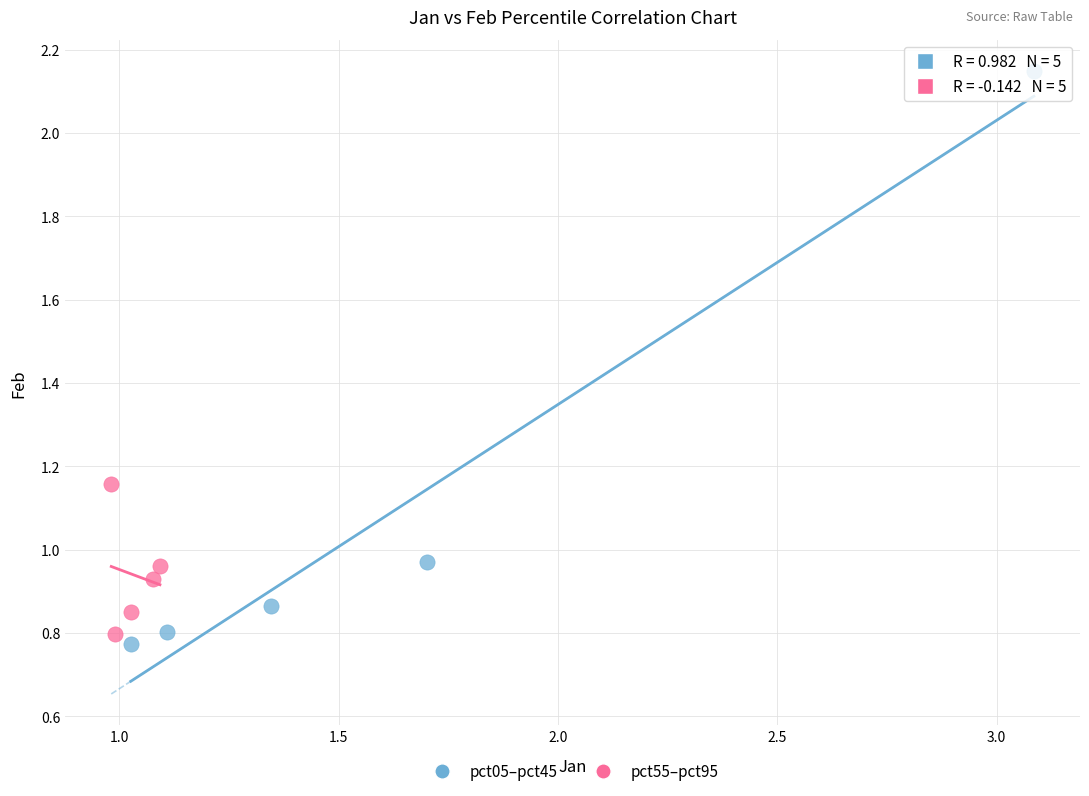

Which series contains the lowest Y value?

pct05–pct45